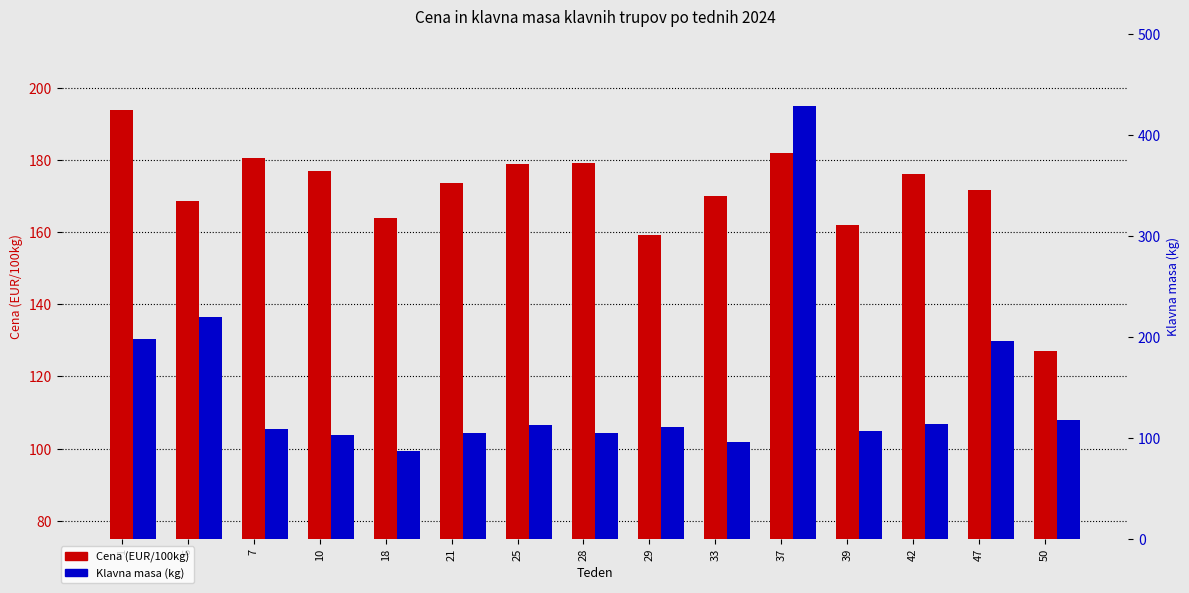

Is it true that Cena (EUR/100kg) equals 173.6 at 21?

True